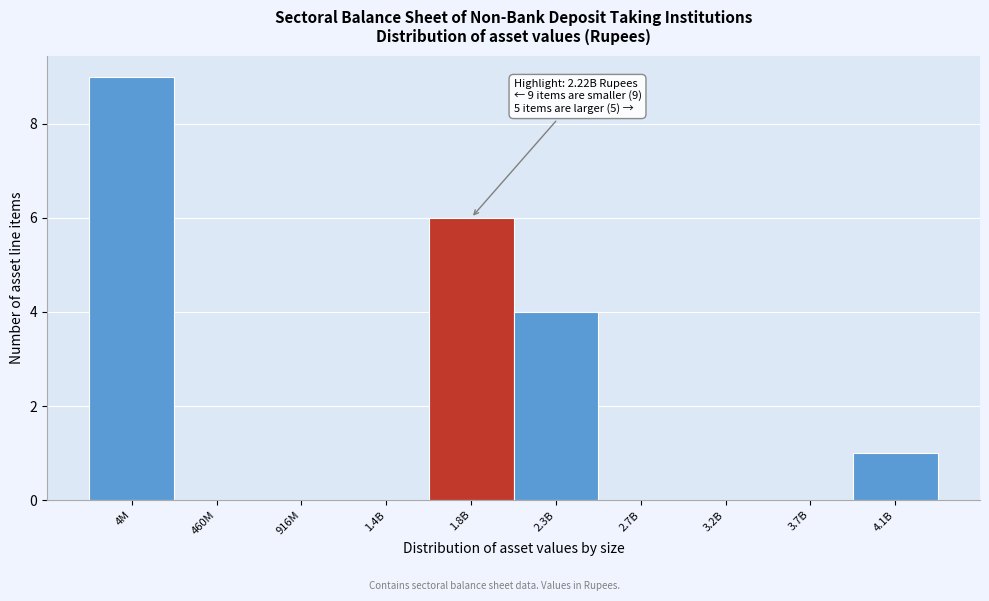

Reading right to left, transcribe all the data shown in this chart.

4.1B=1	3.7B=0	3.2B=0	2.7B=0	2.3B=4	1.8B=6	1.4B=0	916M=0	460M=0	4M=9